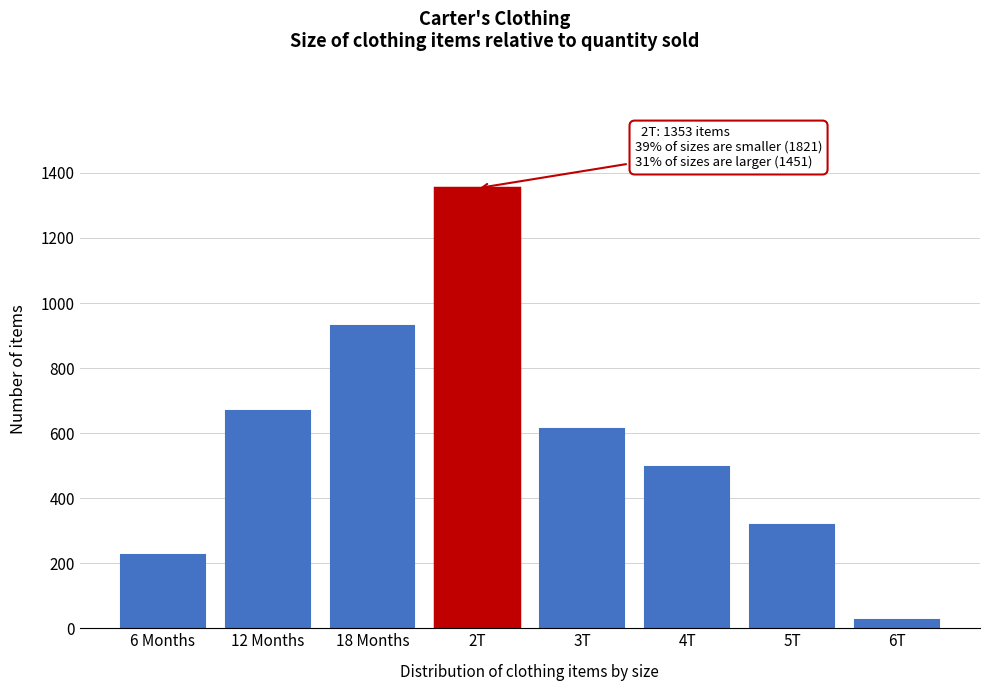

Reading right to left, list all the values displayed in this chart.

26	317	495	613	1353	928	667	226